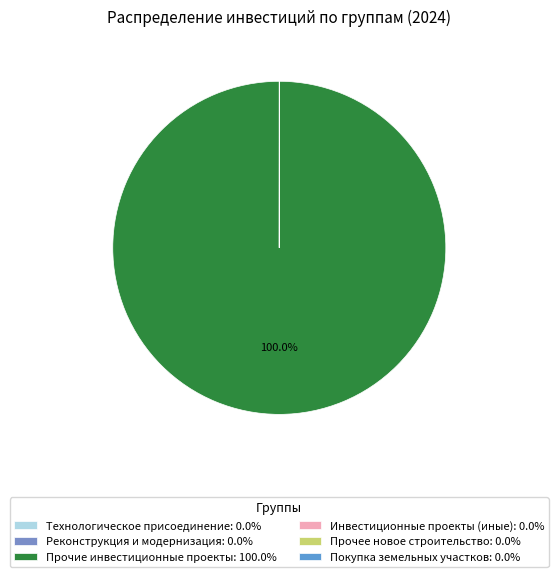

What is the largest slice in the pie chart?

Прочие инвестиционные проекты